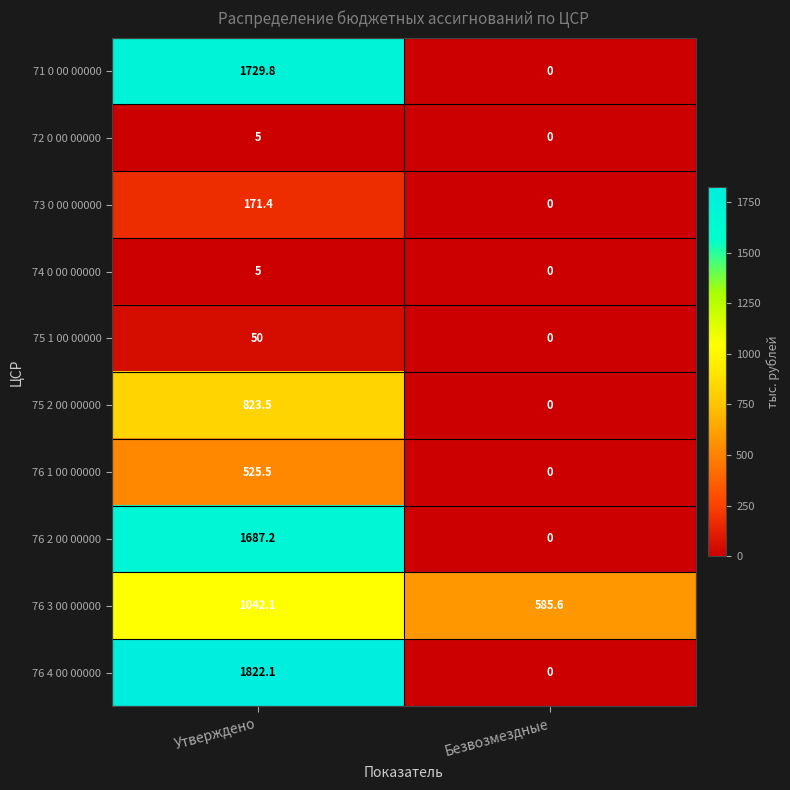

Reading left to right, what are all the values shown in this chart?

71 0 00 00000: Утверждено=1729.8	Безвозмездные=0.0
72 0 00 00000: Утверждено=5.0	Безвозмездные=0.0
73 0 00 00000: Утверждено=171.4	Безвозмездные=0.0
74 0 00 00000: Утверждено=5.0	Безвозмездные=0.0
75 1 00 00000: Утверждено=50.0	Безвозмездные=0.0
75 2 00 00000: Утверждено=823.5	Безвозмездные=0.0
76 1 00 00000: Утверждено=525.5	Безвозмездные=0.0
76 2 00 00000: Утверждено=1687.2	Безвозмездные=0.0
76 3 00 00000: Утверждено=1042.1	Безвозмездные=585.6
76 4 00 00000: Утверждено=1822.1	Безвозмездные=0.0